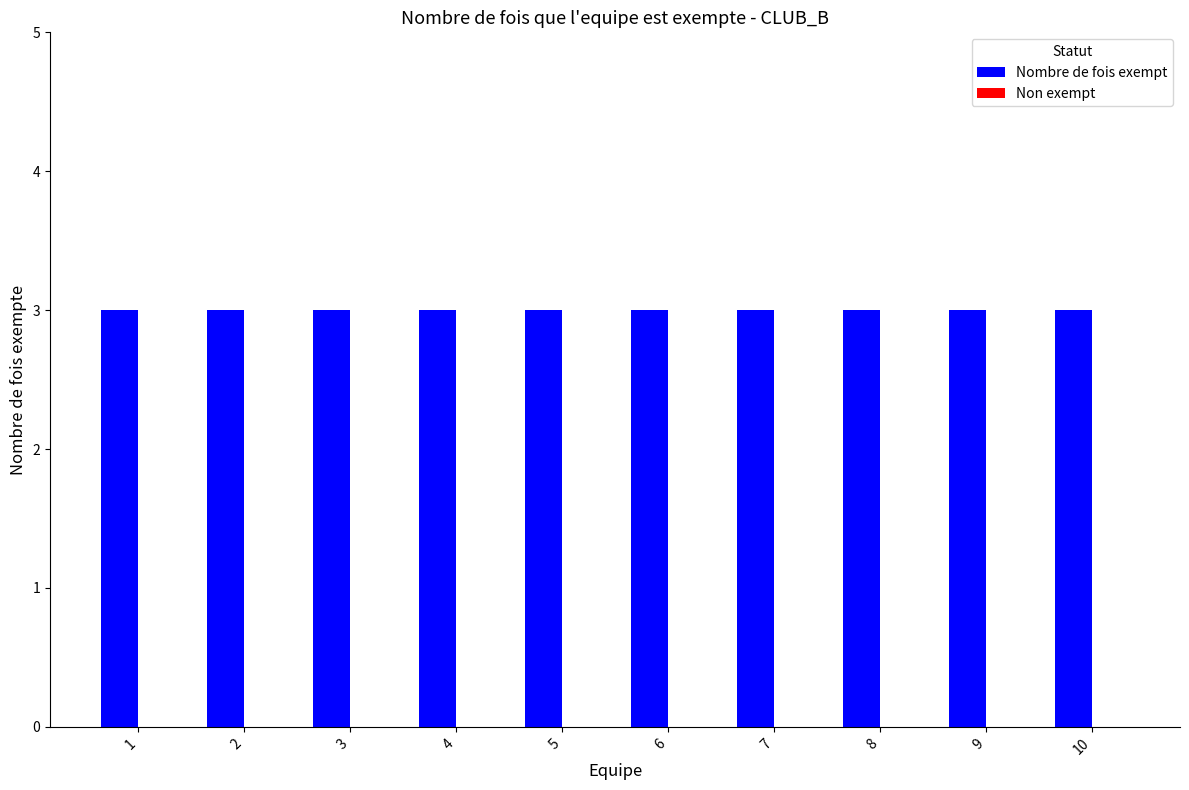

What is the sum of all Nombre de fois exempt values?

30